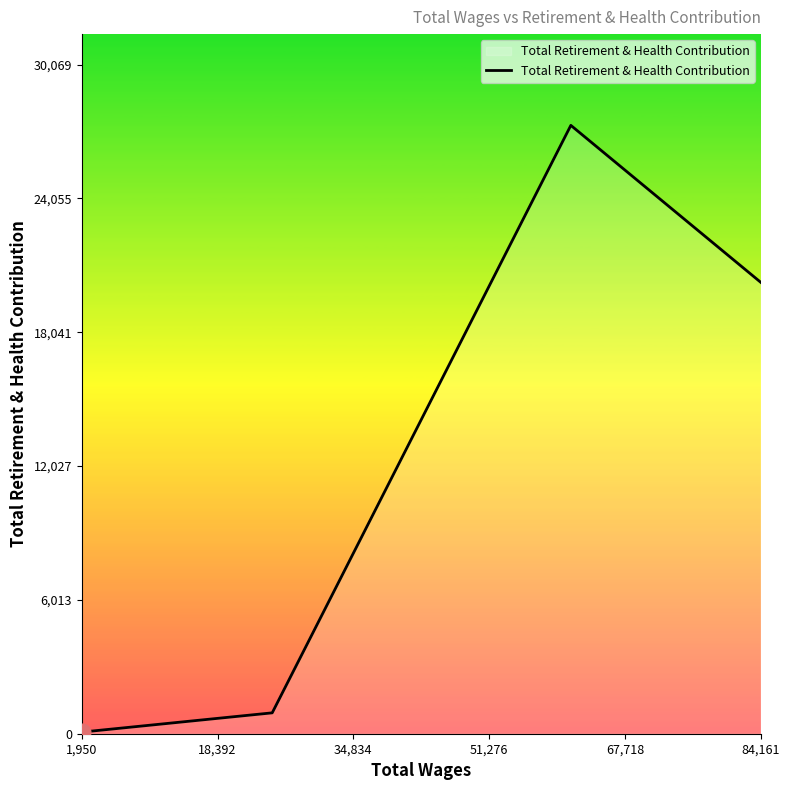

What is the sum of all values?

51419